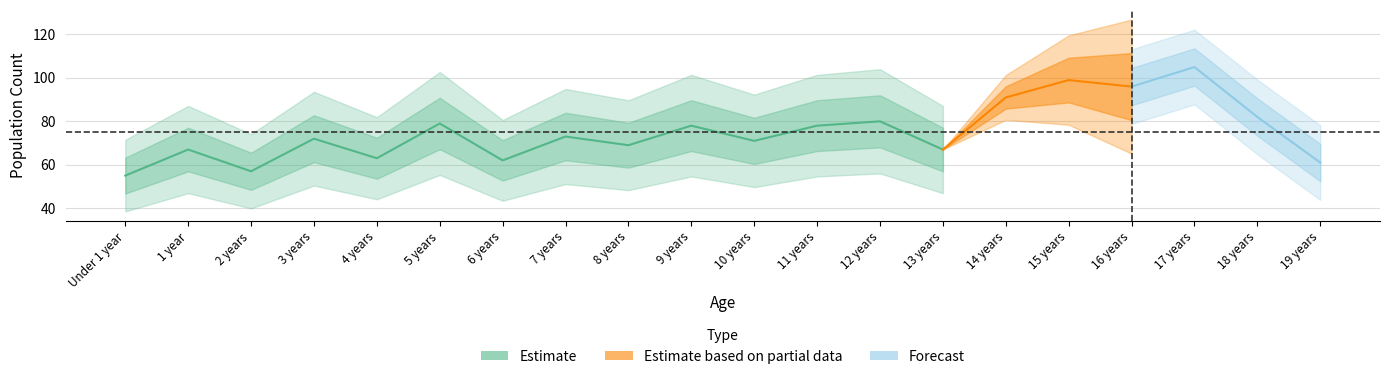

Is it true that Female equals 44 at 18 years?

False